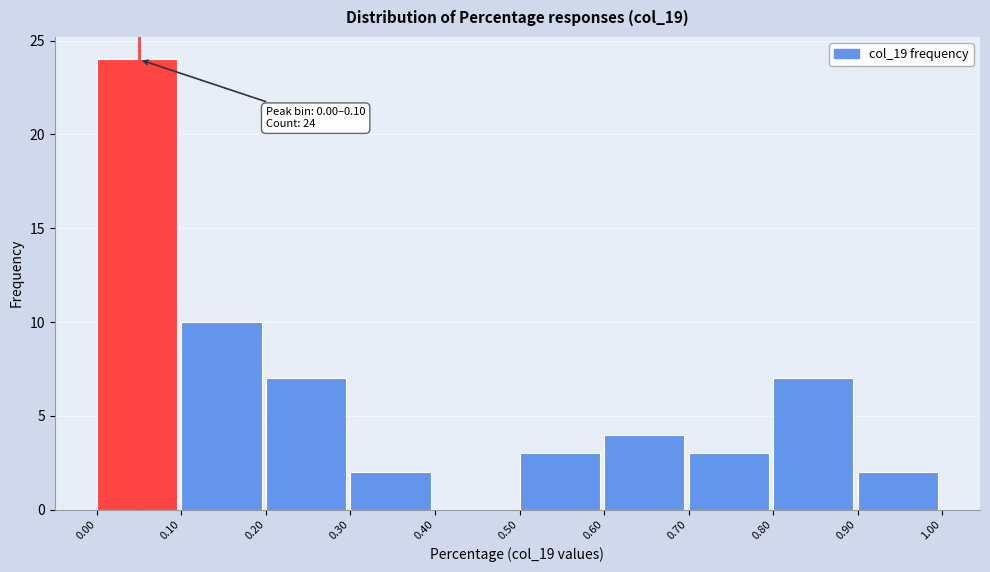

Over which range of the x-axis is the bar tallest?

0.00 to 0.10